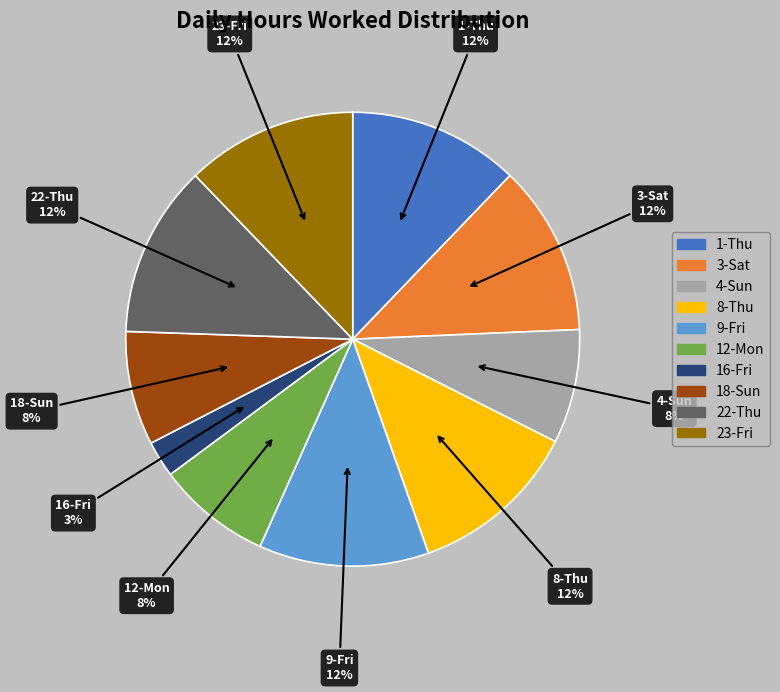

Is 18-Sun the majority of the pie?

No